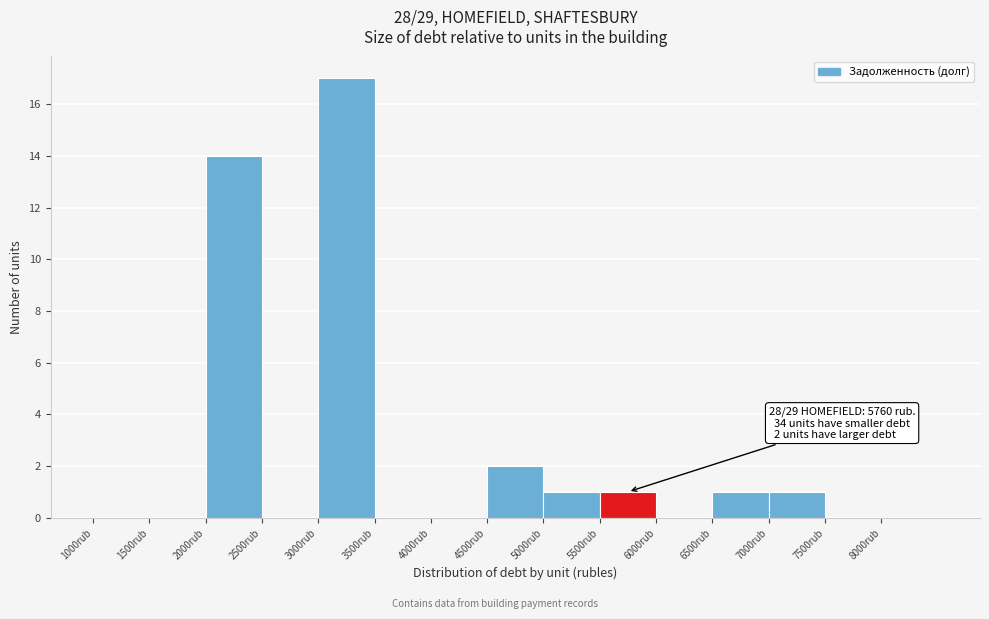

Which range on the x-axis has the tallest bar?

3000 to 3500